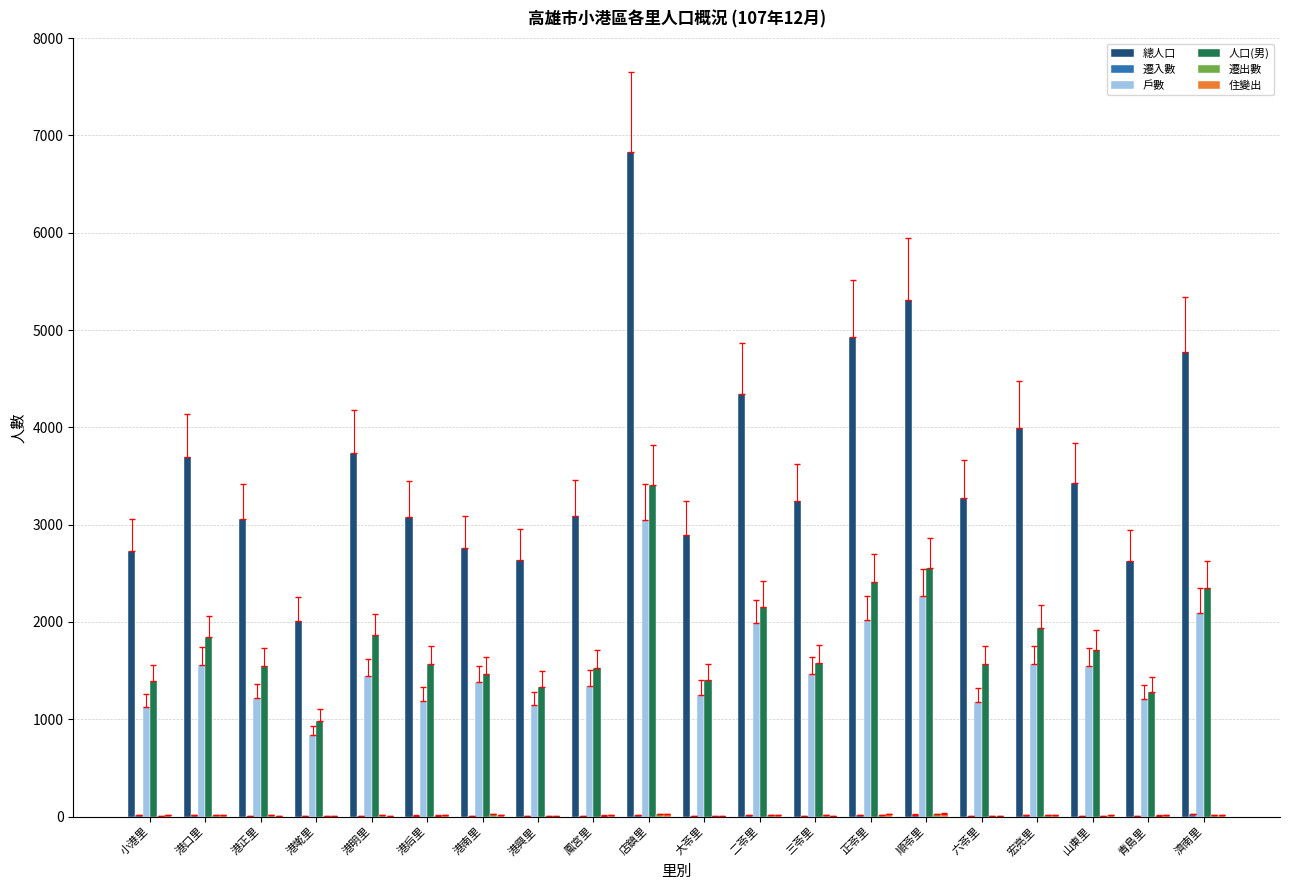

At which category is the sum across all series the highest?

店鎮里